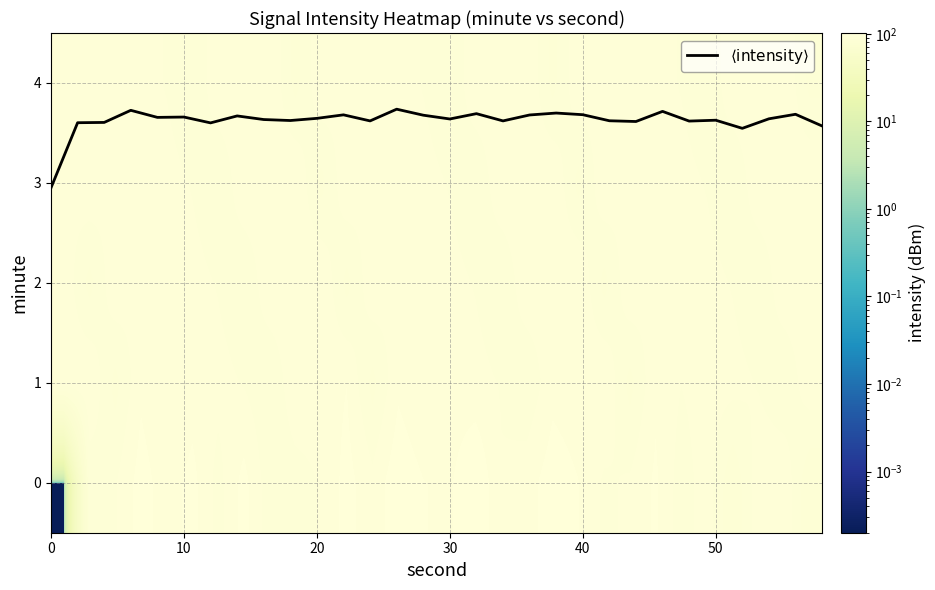

The $\langle\mathrm{intensity}\rangle$ series shows 1.7 at 22. True or false?

False